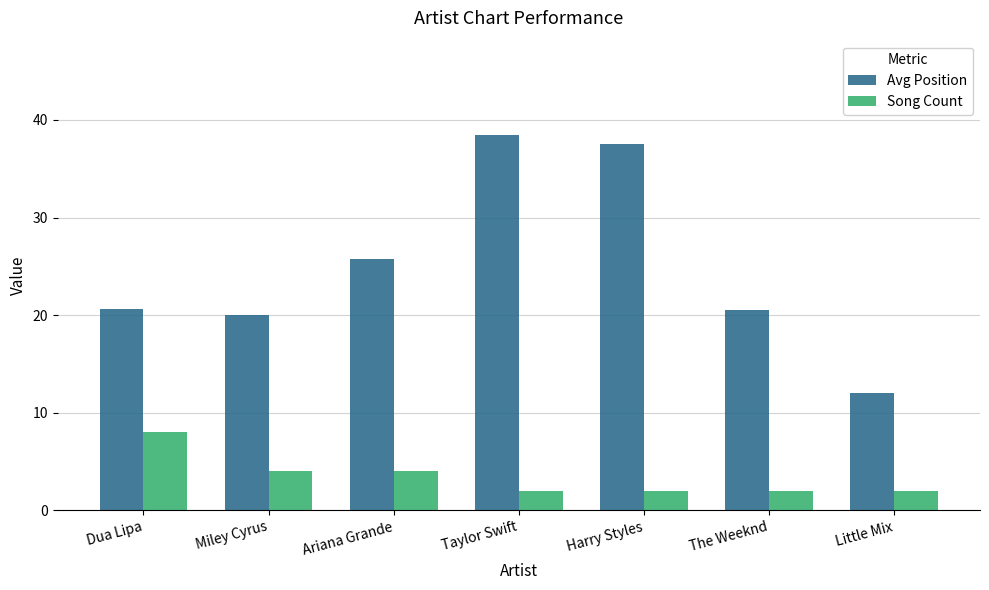

What is the difference between the highest and lowest values at Little Mix?

10.0